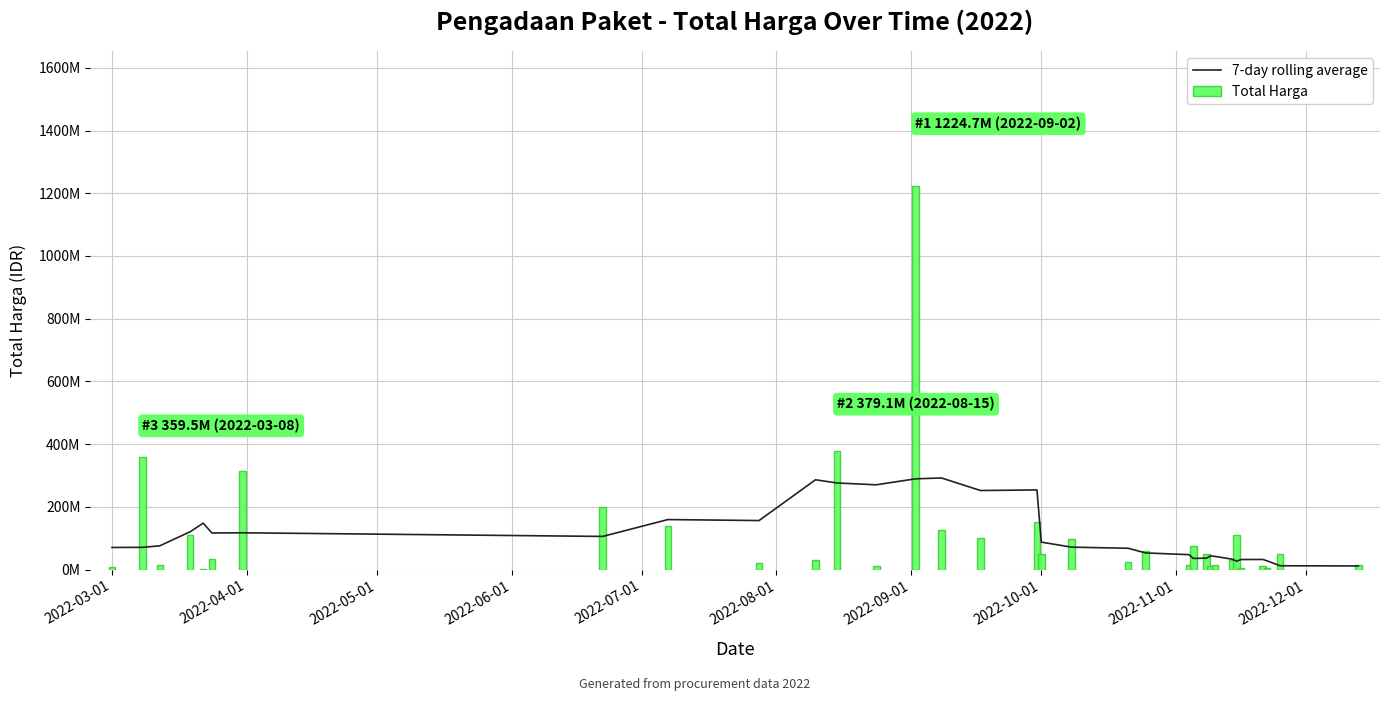

Reading left to right, extract all data points from this chart.

7-day rolling average: 70373312.9	70715562.9	75591635.0	120466175.0	147932460.7	116546746.4	117141432.1	105514290.7	159325612.1	156163825.7	286243857.1	275929571.4	270243857.1	289176285.7	292101714.3	251948142.9	253833857.1	87361428.6	71275714.3	67835714.3	52930428.6	47447857.1	35368142.9	36168142.9	43400285.7	41889571.4	32729571.4	26580000.0	31871428.6	32058285.7	27658285.7	11944000.0	11397571.4
Total Harga: 6936000.0	359500000.0	15787200.0	110389990.0	2395750.0	34132505.0	314121780.0	199200000.0	139800000.0	19950000.0	29000000.0	379075000.0	12000000.0	1224682000.0	127000000.0	100000000.0	152477000.0	49478000.0	98000000.0	25200000.0	59375000.0	14400000.0	75920000.0	48140000.0	11100000.0	13442000.0	30800000.0	110000000.0	3825000.0	11800000.0	5093000.0	48140000.0	14750000.0